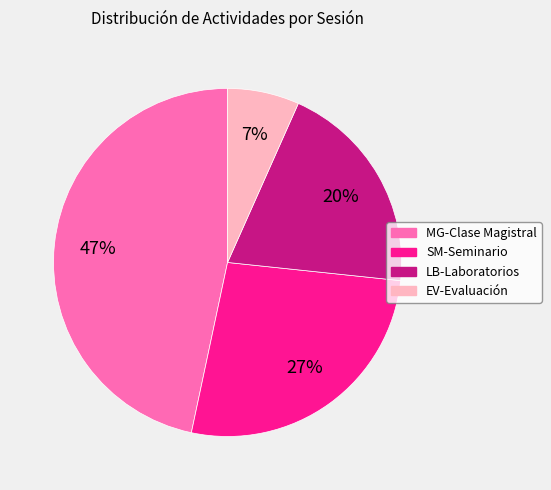

Combined, do LB-Laboratorios and EV-Evaluación account for over 50%?

No